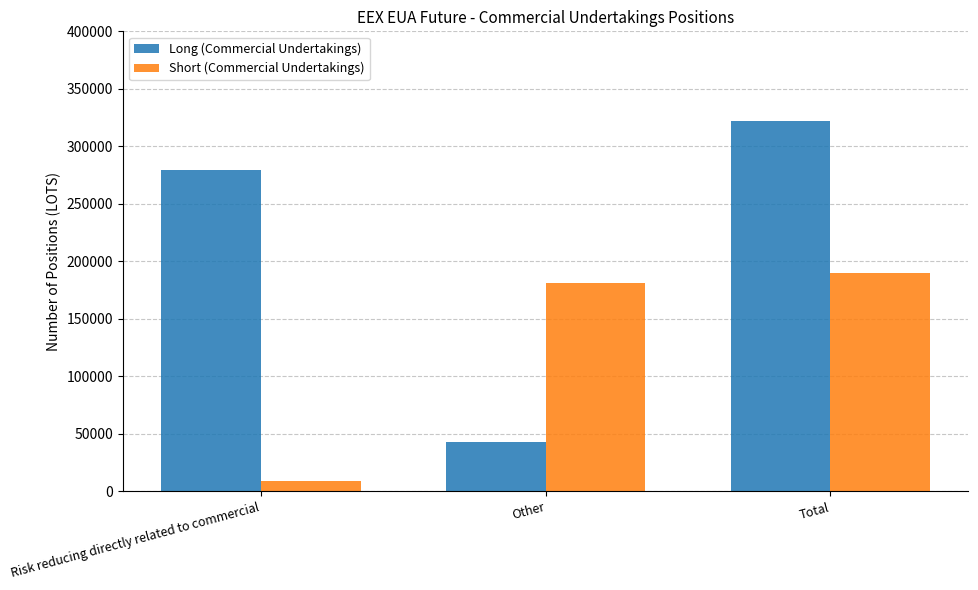

What is the label of the 1st bar from the right?

Total